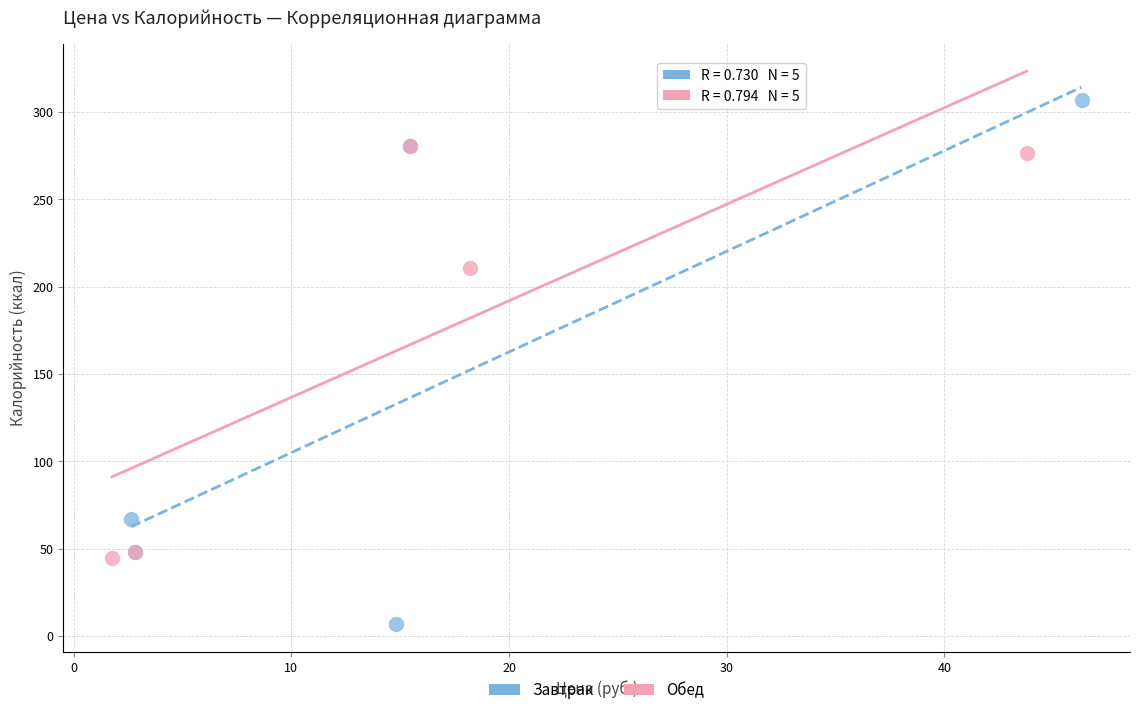

Which series contains the highest Y value?

Завтрак